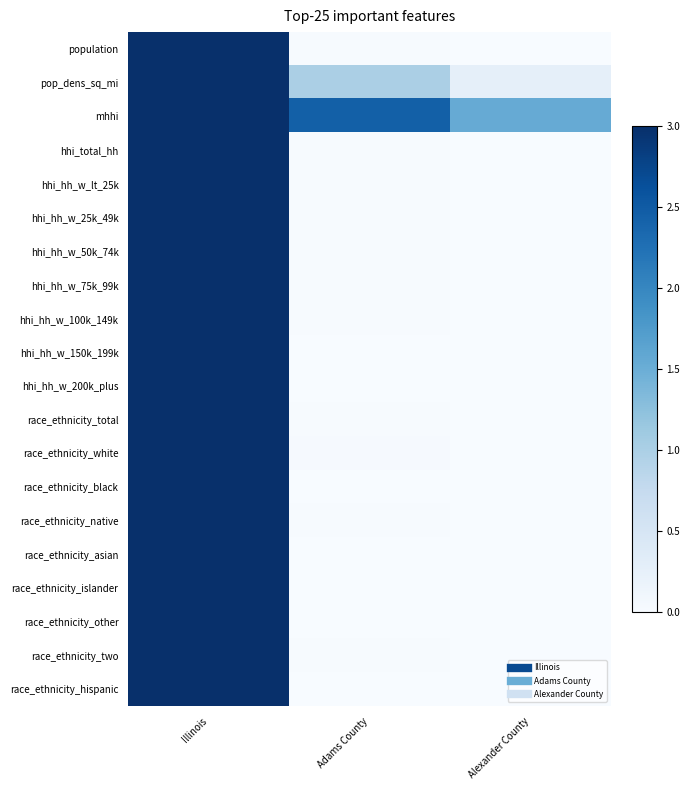

Reading right to left, list all the values displayed in this chart.

population: Alexander County=0.0	Adams County=0.0	Illinois=3.0
pop_dens_sq_mi: Alexander County=0.3	Adams County=1.0	Illinois=3.0
mhhi: Alexander County=1.5	Adams County=2.4	Illinois=3.0
hhi_total_hh: Alexander County=0.0	Adams County=0.0	Illinois=3.0
hhi_hh_w_lt_25k: Alexander County=0.0	Adams County=0.0	Illinois=3.0
hhi_hh_w_25k_49k: Alexander County=0.0	Adams County=0.0	Illinois=3.0
hhi_hh_w_50k_74k: Alexander County=0.0	Adams County=0.0	Illinois=3.0
hhi_hh_w_75k_99k: Alexander County=0.0	Adams County=0.0	Illinois=3.0
hhi_hh_w_100k_149k: Alexander County=0.0	Adams County=0.0	Illinois=3.0
hhi_hh_w_150k_199k: Alexander County=0.0	Adams County=0.0	Illinois=3.0
hhi_hh_w_200k_plus: Alexander County=0.0	Adams County=0.0	Illinois=3.0
race_ethnicity_total: Alexander County=0.0	Adams County=0.0	Illinois=3.0
race_ethnicity_white: Alexander County=0.0	Adams County=0.0	Illinois=3.0
race_ethnicity_black: Alexander County=0.0	Adams County=0.0	Illinois=3.0
race_ethnicity_native: Alexander County=0.0	Adams County=0.0	Illinois=3.0
race_ethnicity_asian: Alexander County=0.0	Adams County=0.0	Illinois=3.0
race_ethnicity_islander: Alexander County=0.0	Adams County=0.0	Illinois=3.0
race_ethnicity_other: Alexander County=0.0	Adams County=0.0	Illinois=3.0
race_ethnicity_two: Alexander County=0.0	Adams County=0.0	Illinois=3.0
race_ethnicity_hispanic: Alexander County=0.0	Adams County=0.0	Illinois=3.0